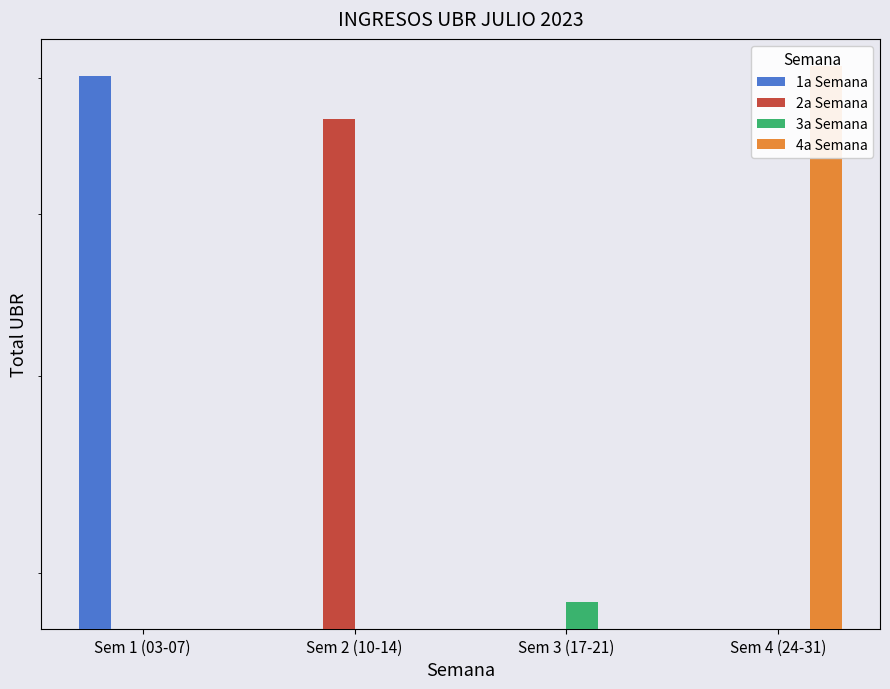

How many values in the 2a Semana series exceed 0?

1